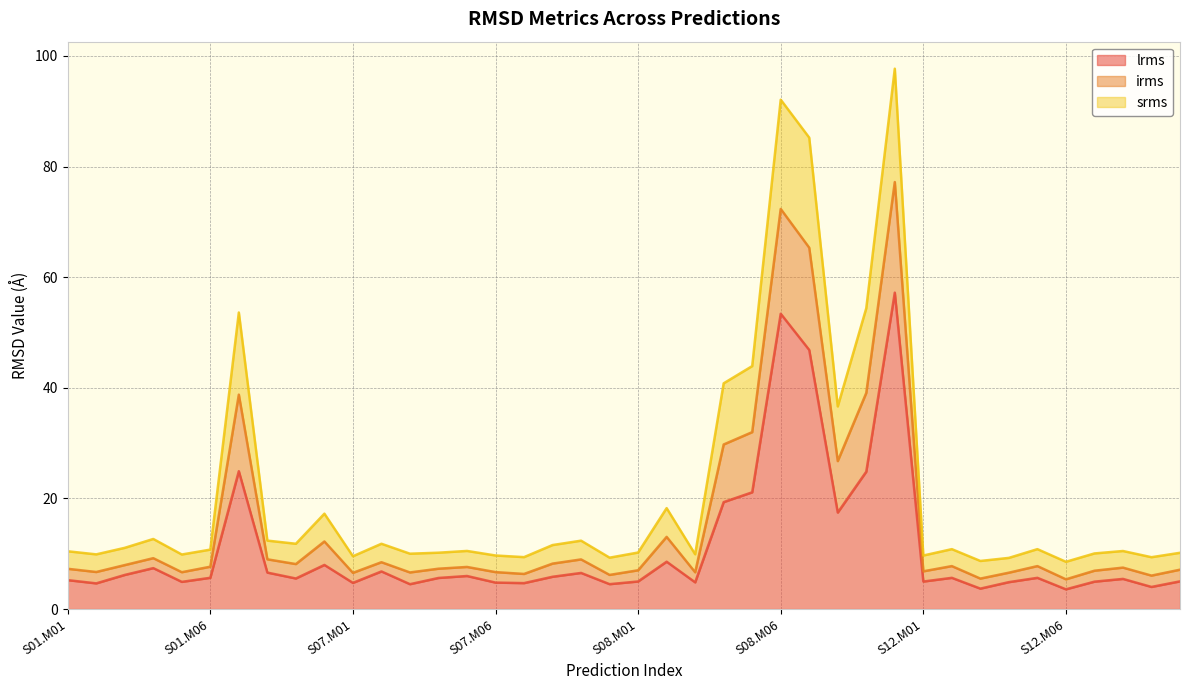

What is the total value across all series at S01.M09?

25.5